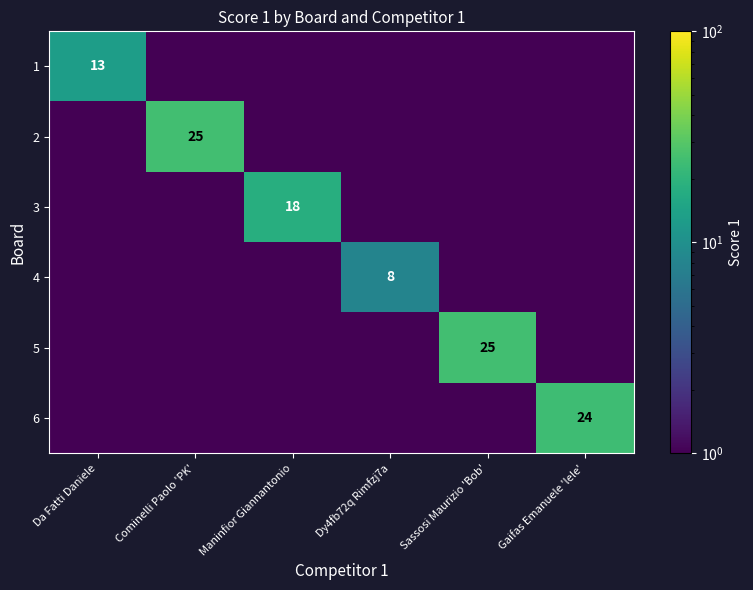

True or false: 2 has a value of 25.0 at Cominelli Paolo 'PK'.

True